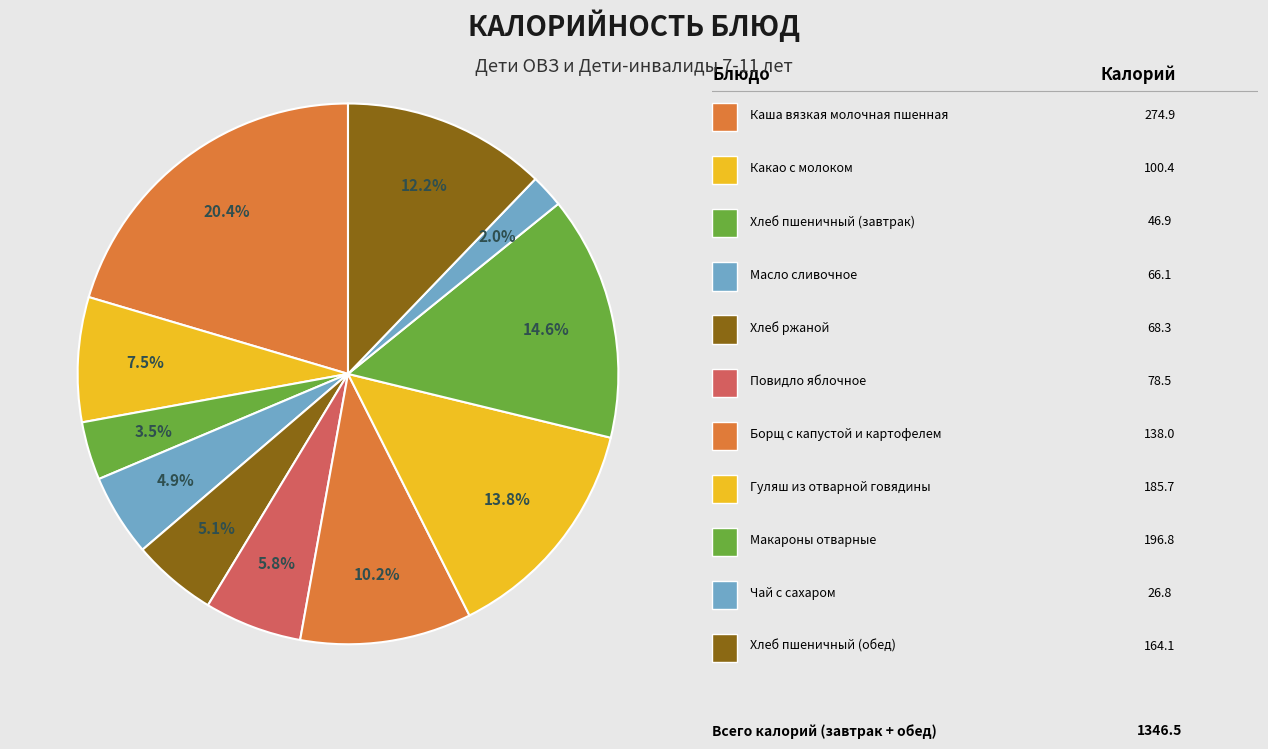

How many slices are in this pie chart?

11